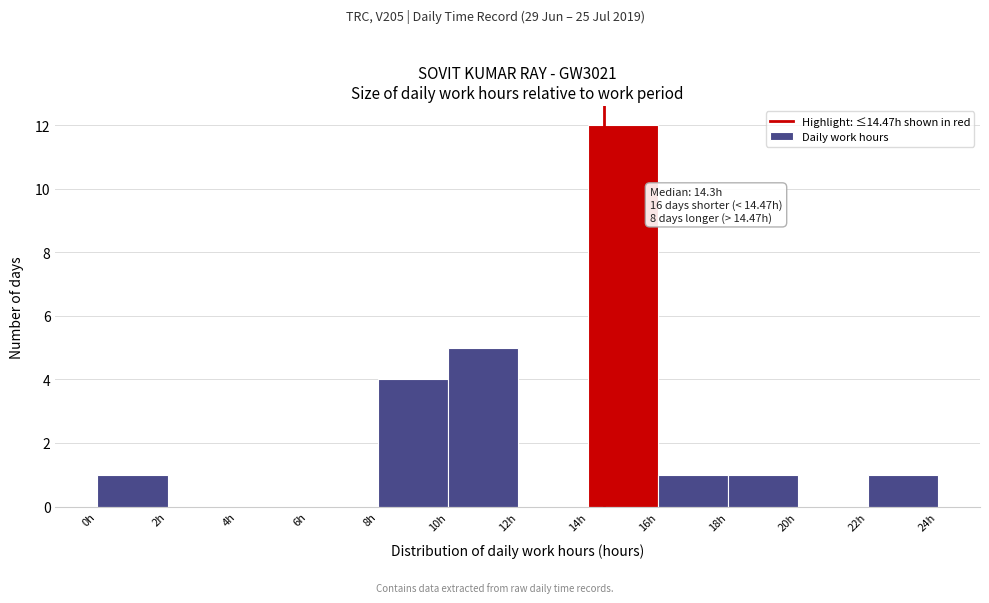

Which range on the x-axis has the tallest bar?

14 to 16